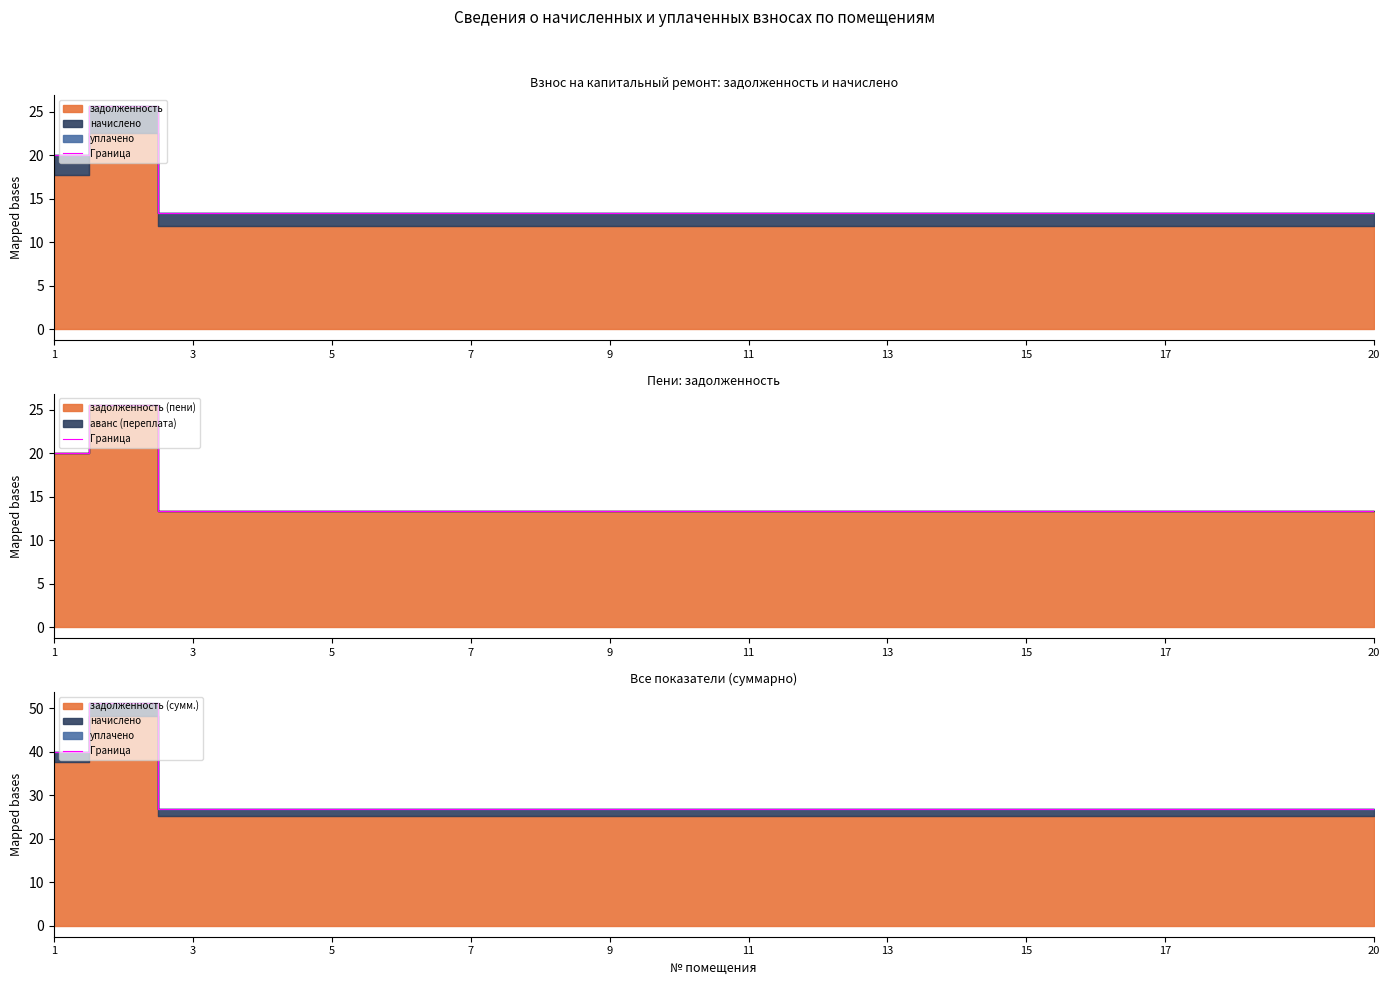

Read the value at 1.

40.0